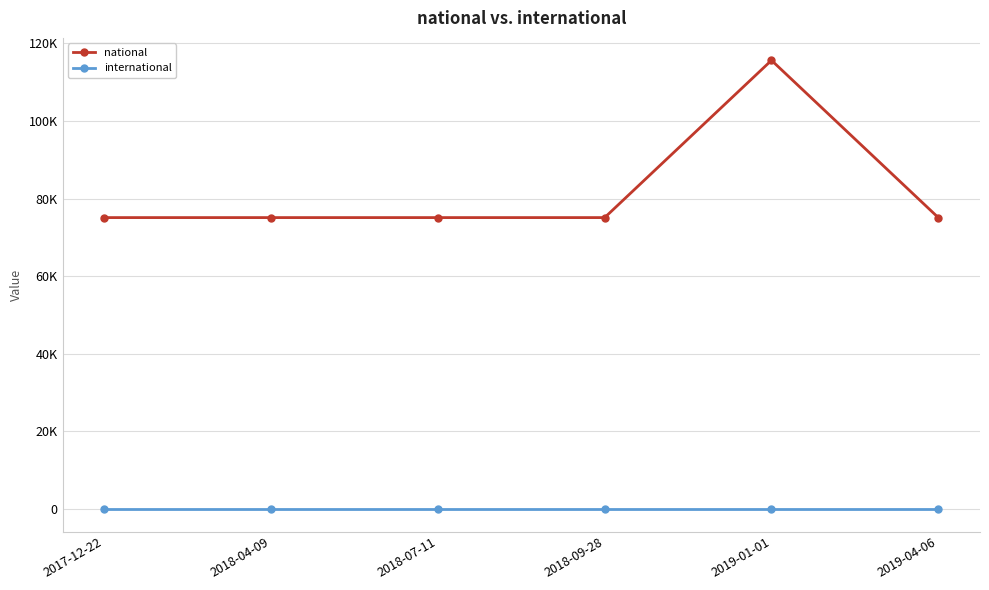

What is the maximum value shown in the chart?

115598